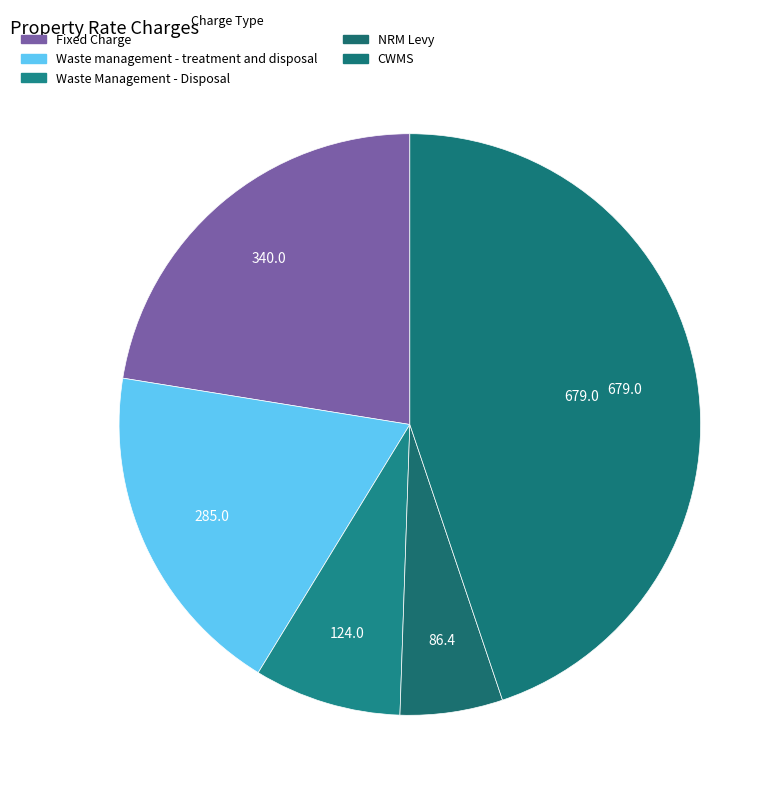

To the nearest percent, what is the difference between the NRM Levy and Waste Management - Disposal slice percentages?

2%